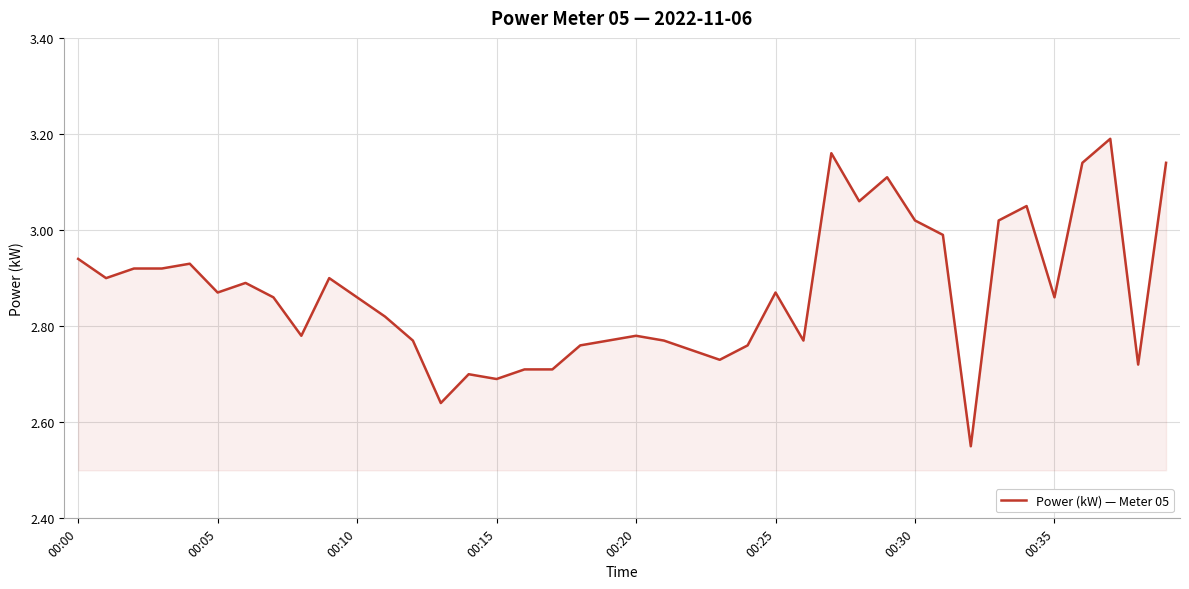

What is the difference between the maximum and minimum values?

0.6